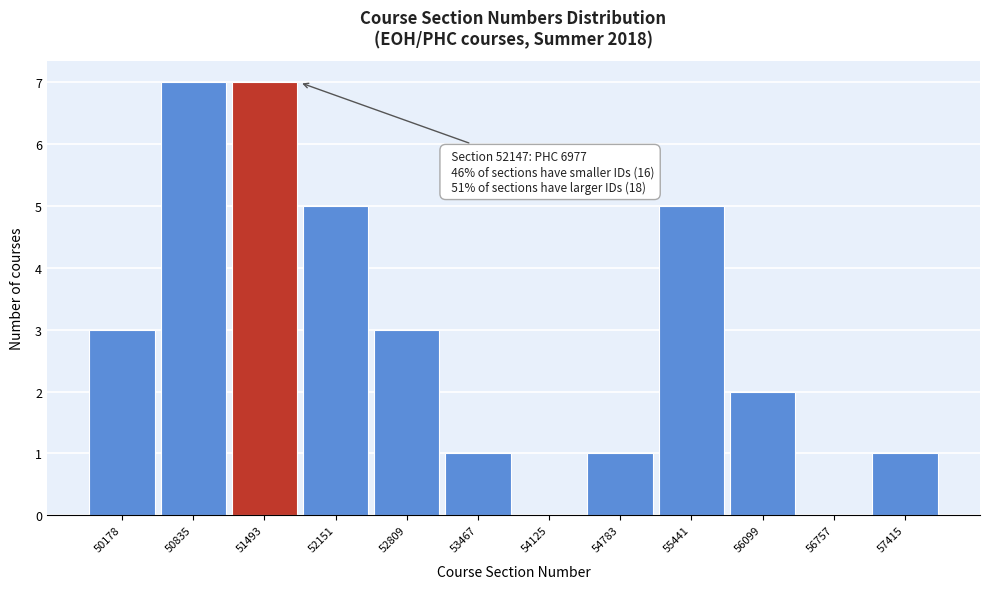

Reading right to left, extract all data points from this chart.

57415=1	56757=0	56099=2	55441=5	54783=1	54125=0	53467=1	52809=3	52151=5	51493=7	50835=7	50178=3